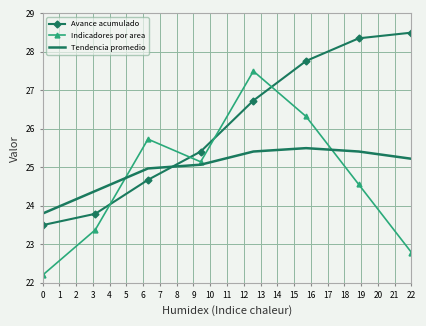

What is the difference between the maximum and minimum values in the Indicadores por area series?

5.3